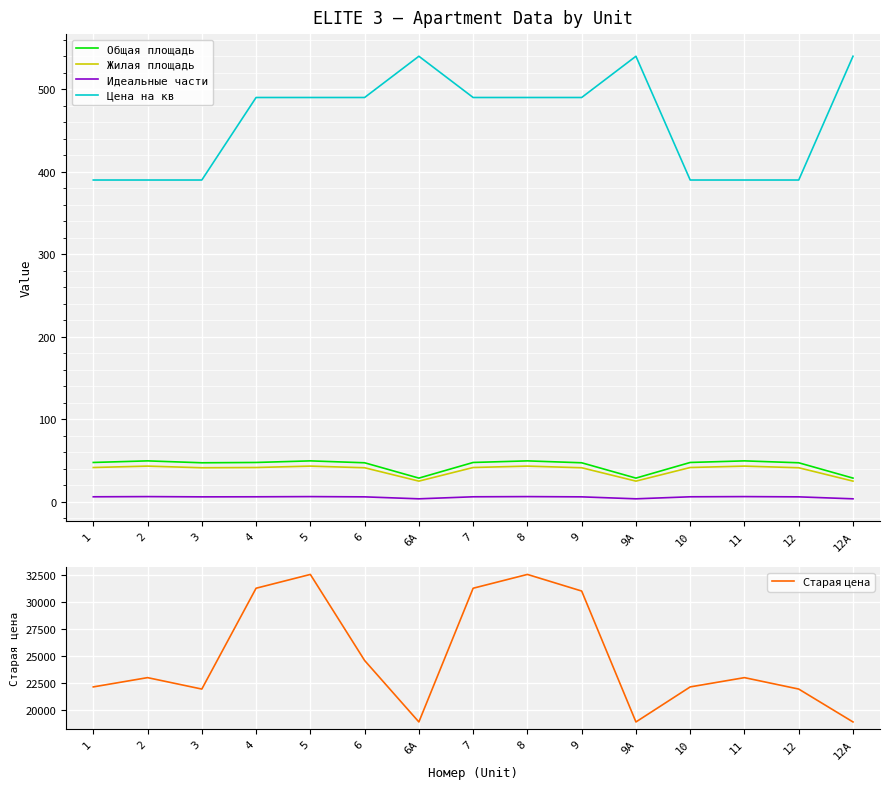

Rank the categories by Жилая площадь value from highest to lowest.

2, 5, 8, 11, 1, 4, 7, 10, 3, 6, 9, 12, 6А, 9А, 12A